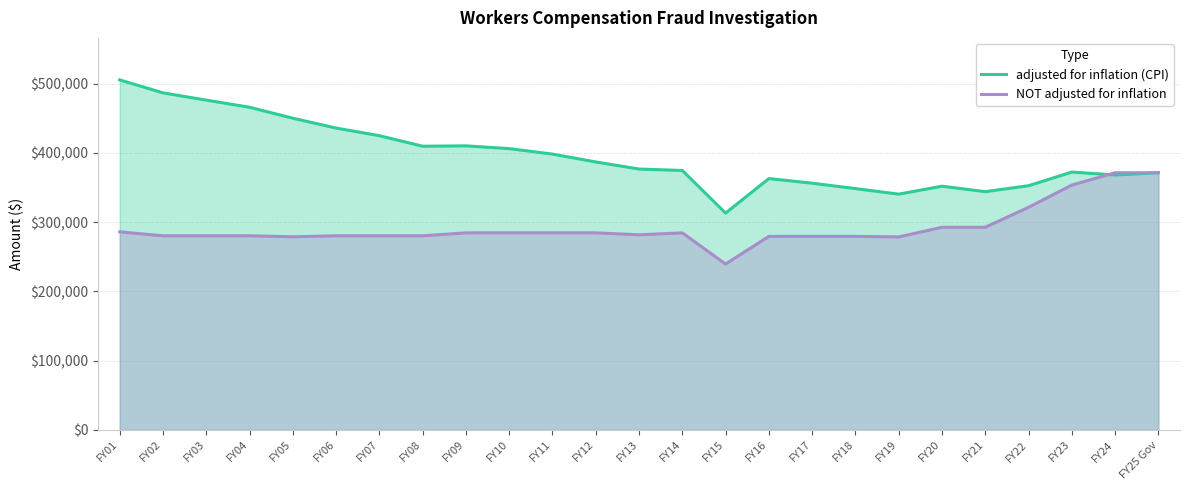

What is the spread (max minus min) of values at FY22?

31214